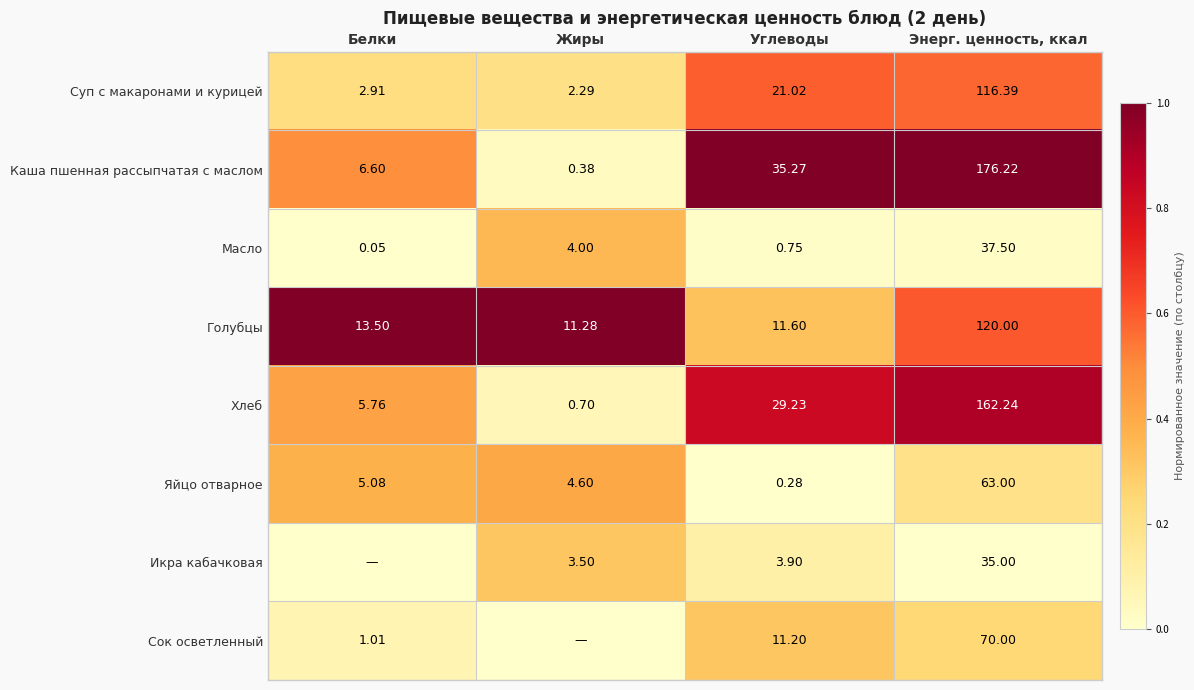

Where is Голубцы nearest to the value 65?

Белки